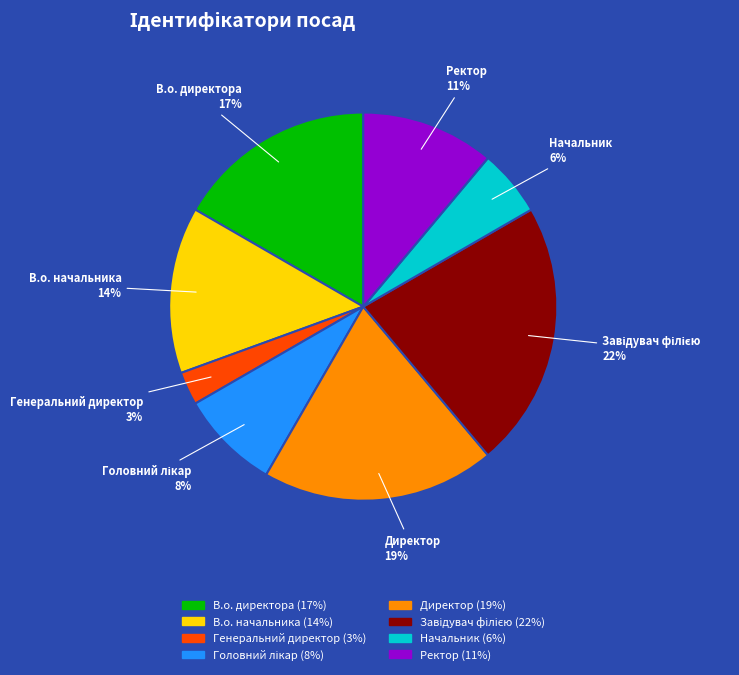

True or false: Директор accounts for 19% of the total.

True